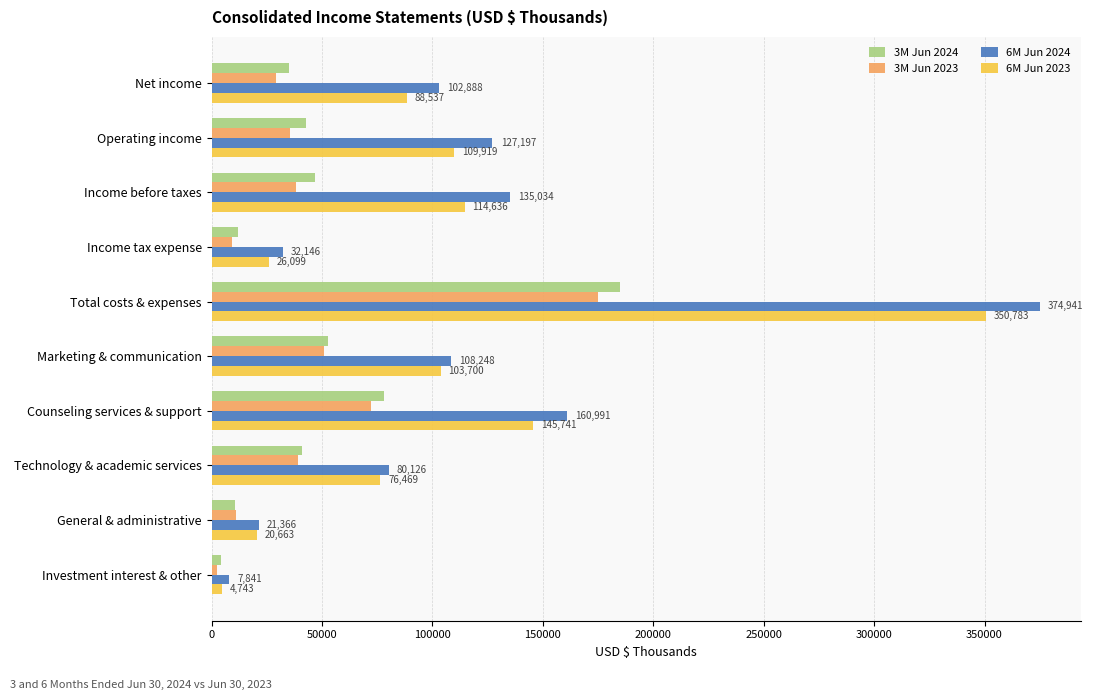

Which series has the largest total across all categories?

6M Jun 2024